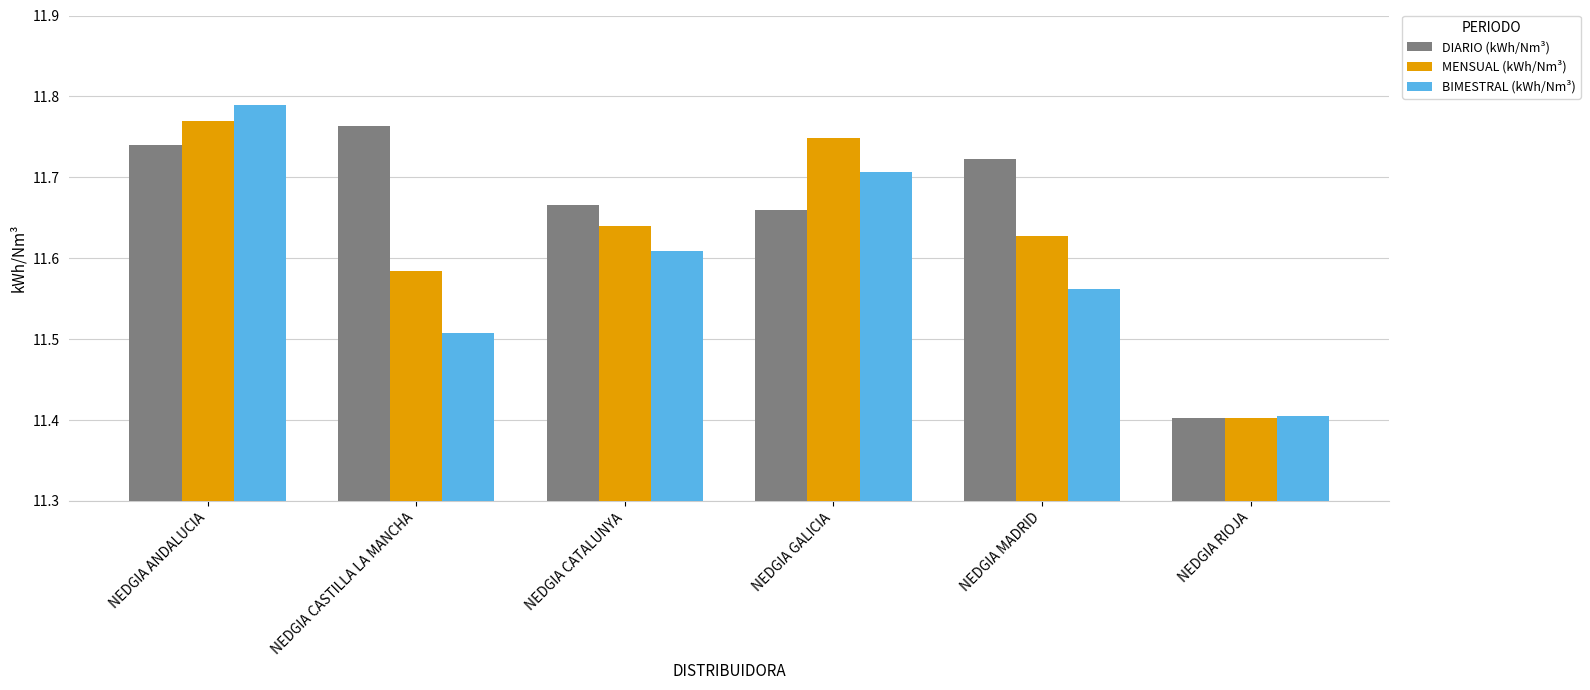

At which category is the sum across all series the highest?

NEDGIA ANDALUCIA